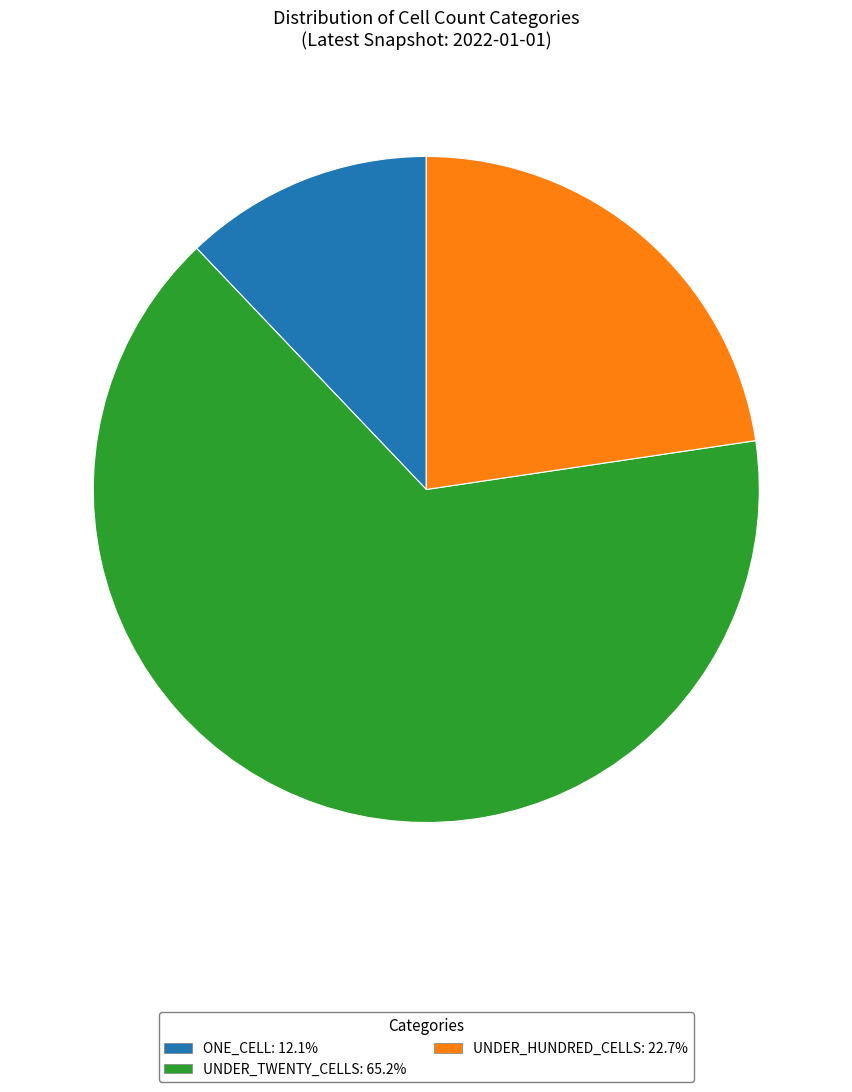

Count the number of slices in the pie.

3